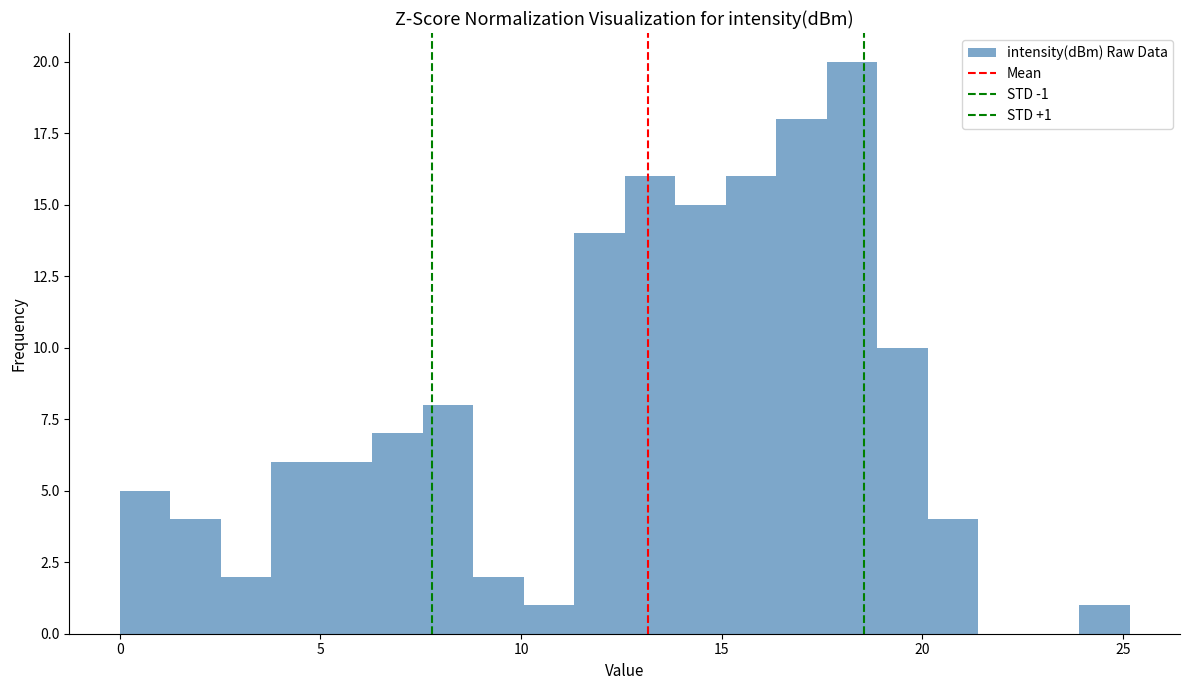

Around what value on the x-axis is the tallest bar? Give the approximate position of its centre, as read against the axis.

18.0